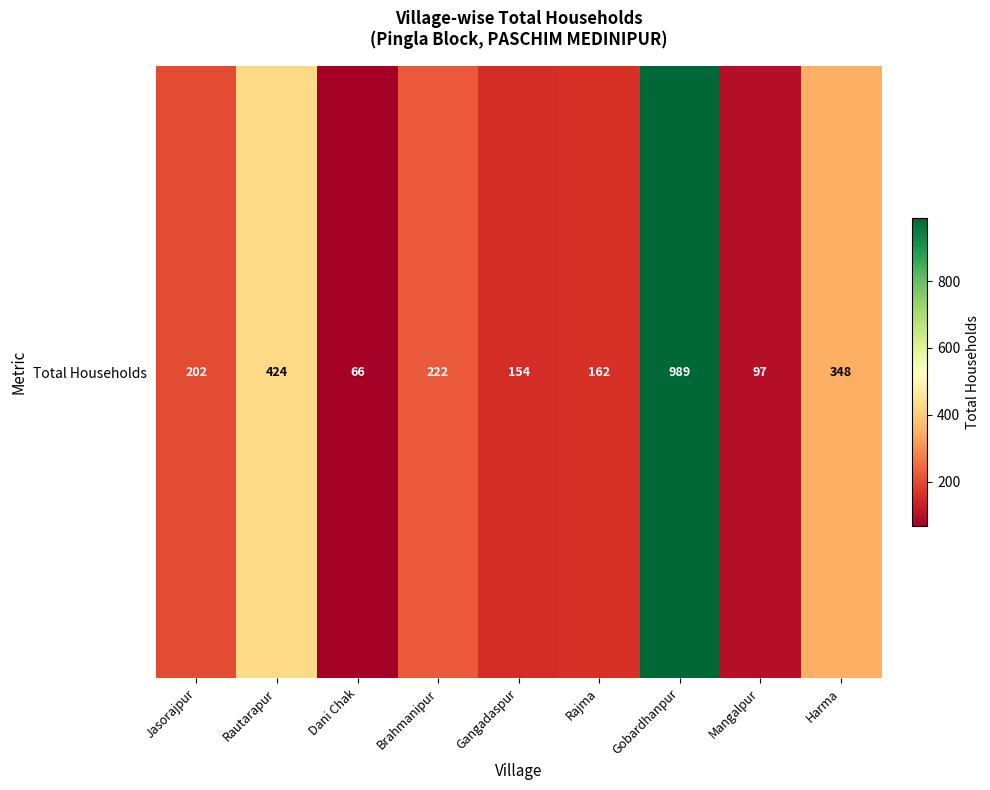

At which label is the value closest to 527?

Rautarapur